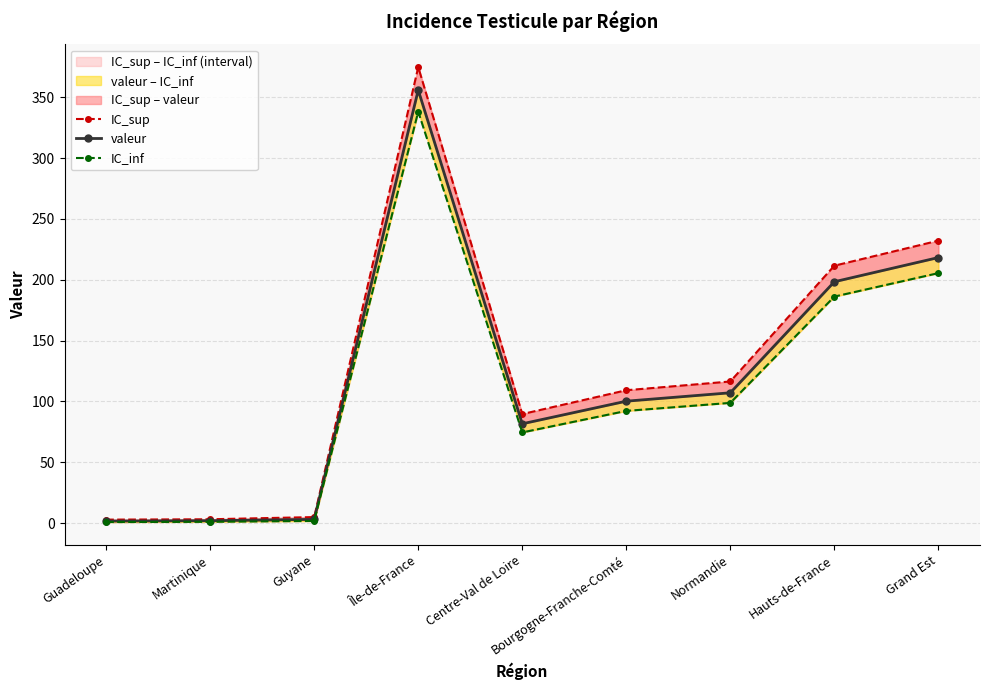

The valeur series shows 100.2 at Bourgogne-Franche-Comté. True or false?

True